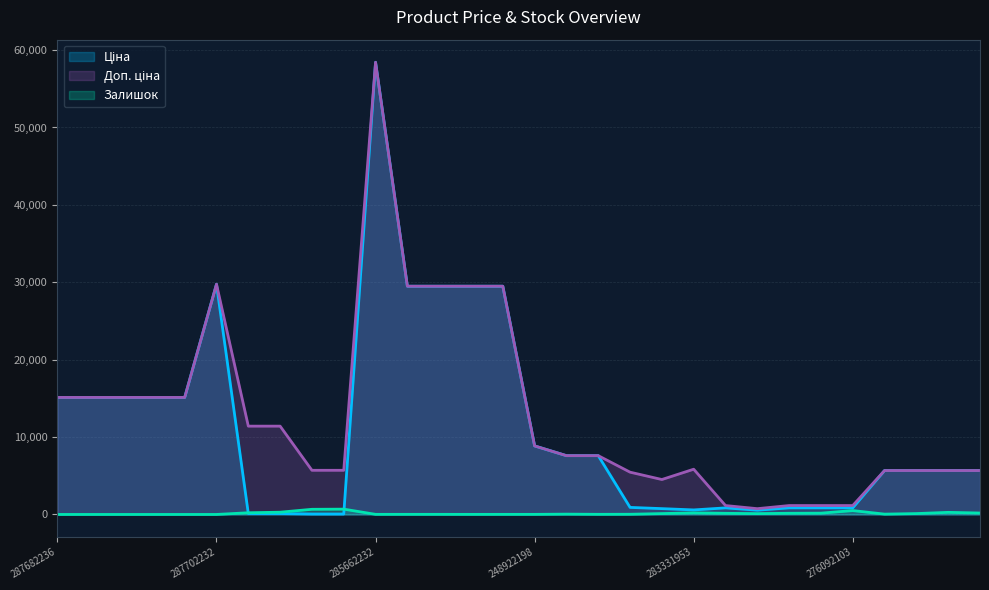

At which label does Ціна first exceed 5673?

287682236